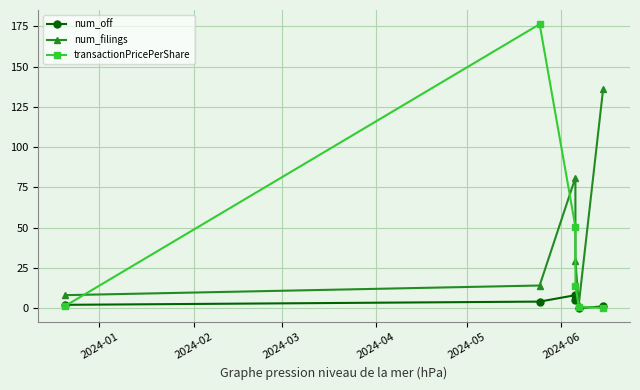

In num_filings, how many points are lower than both neighbors (excluding endpoints)?

1